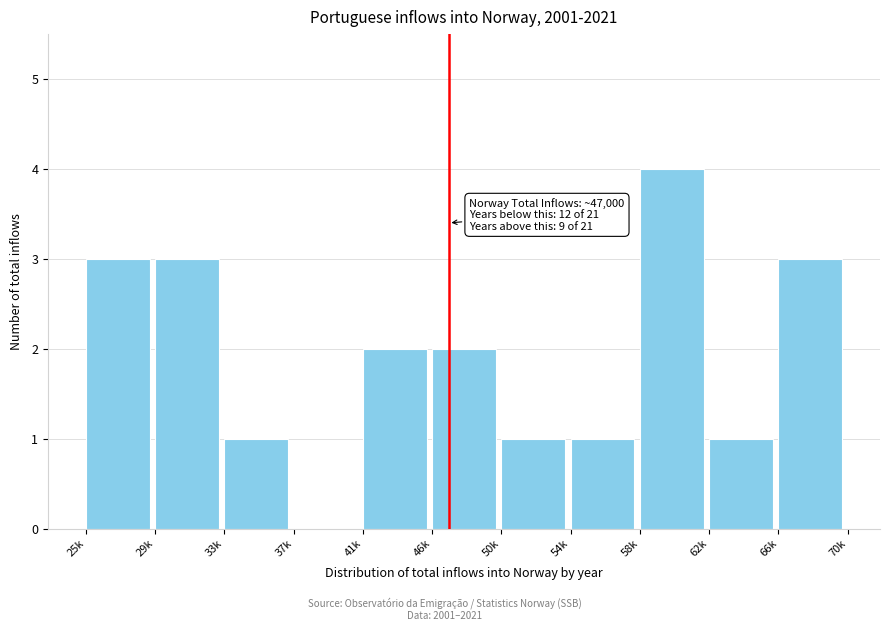

Reading left to right, what are all the values shown in this chart?

25k=3	29k=3	33k=1	37k=0	41k=2	46k=2	50k=1	54k=1	58k=4	62k=1	66k=3